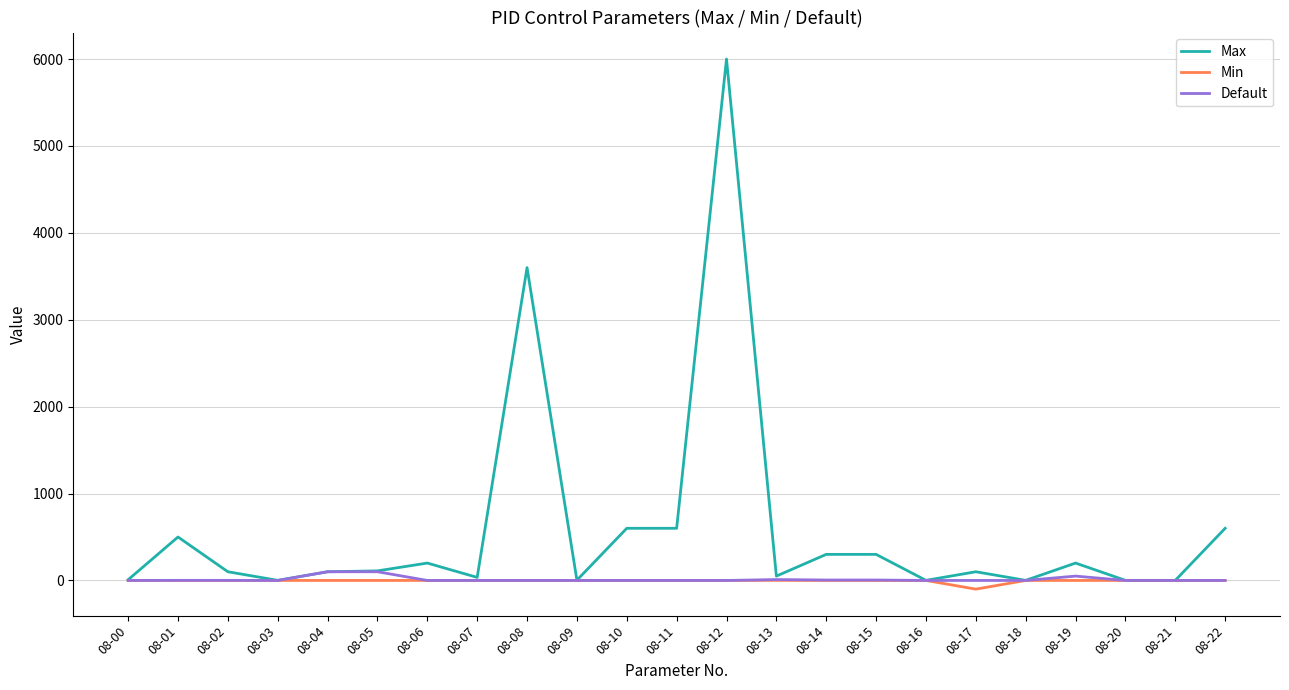

Which series has the widest spread of values?

Max